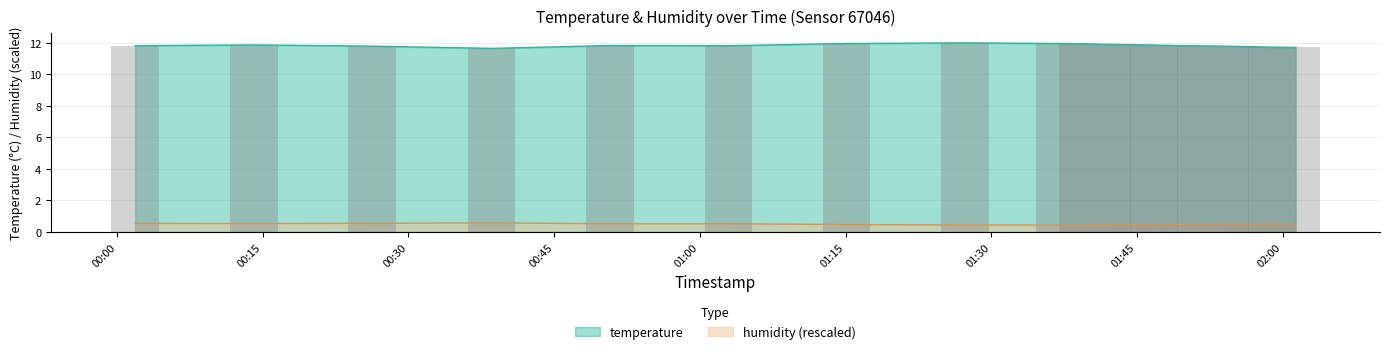

What is the maximum value for temperature?

12.0